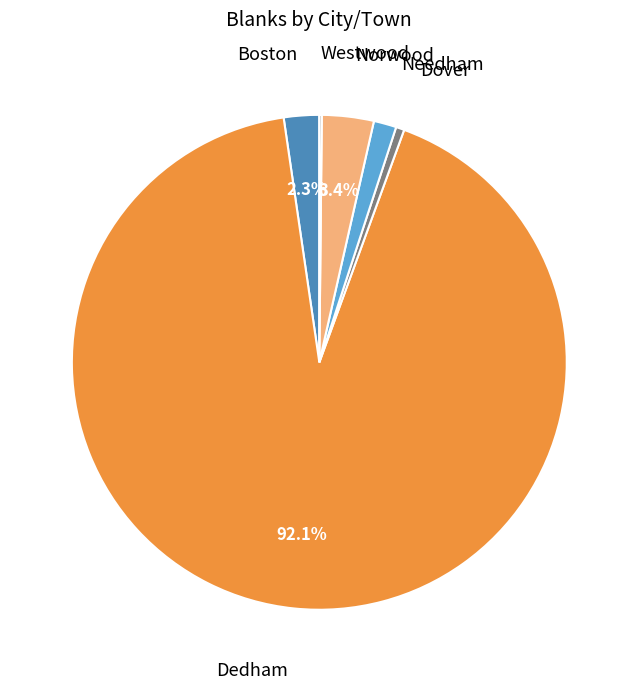

Is there any slice that represents more than half of the pie?

Yes